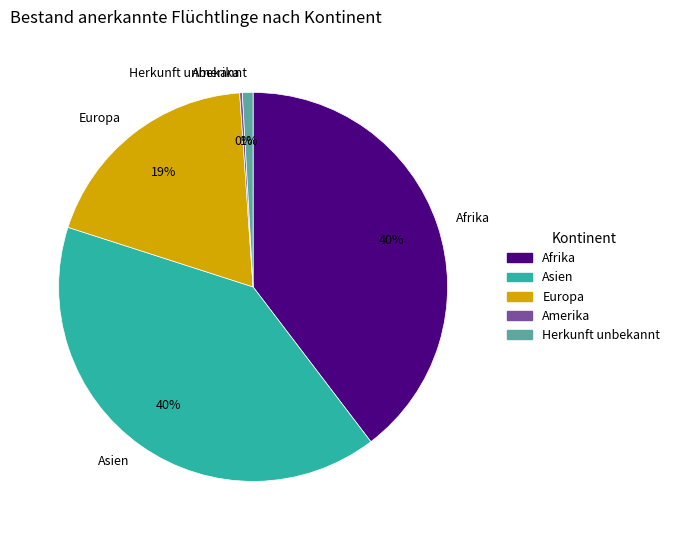

The Herkunft unbekannt slice represents 1% of the pie. True or false?

True